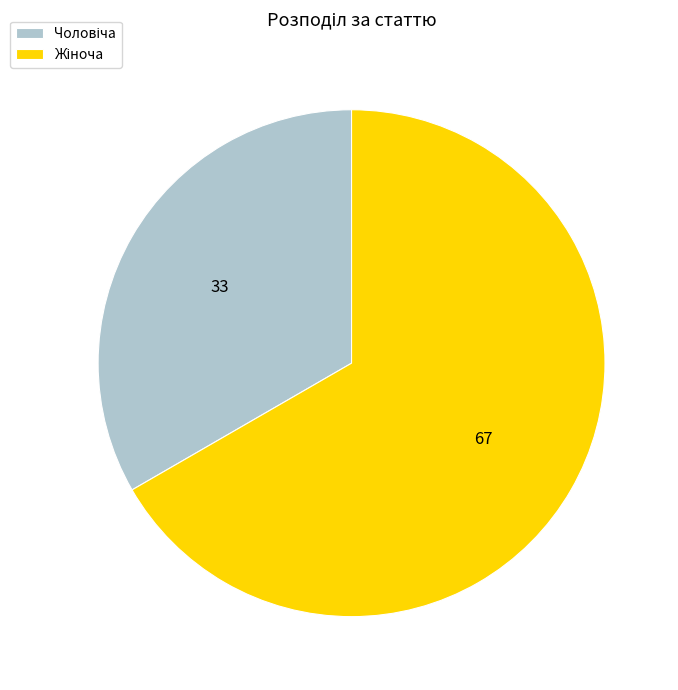

Is there a majority slice in this chart?

Yes